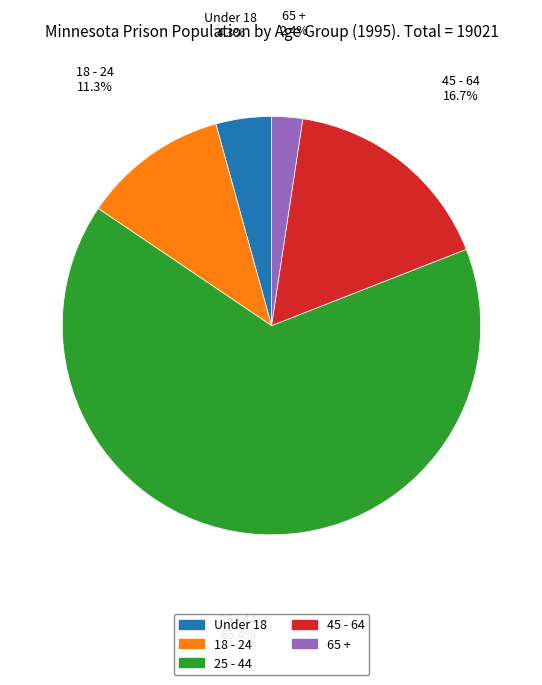

Do 18 - 24 and 25 - 44 together represent more than half of the pie?

Yes